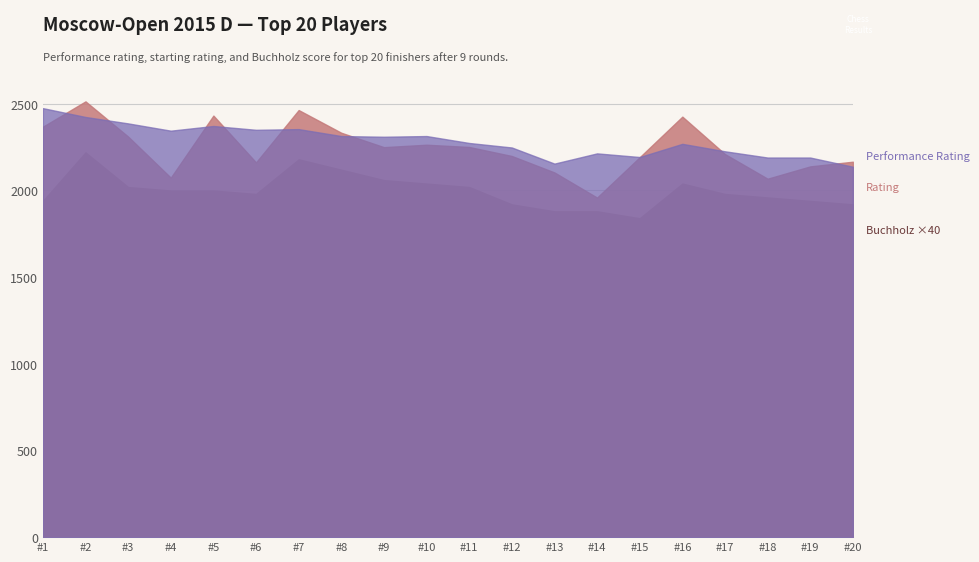

Which category has the highest value in the Buchholz series?

2